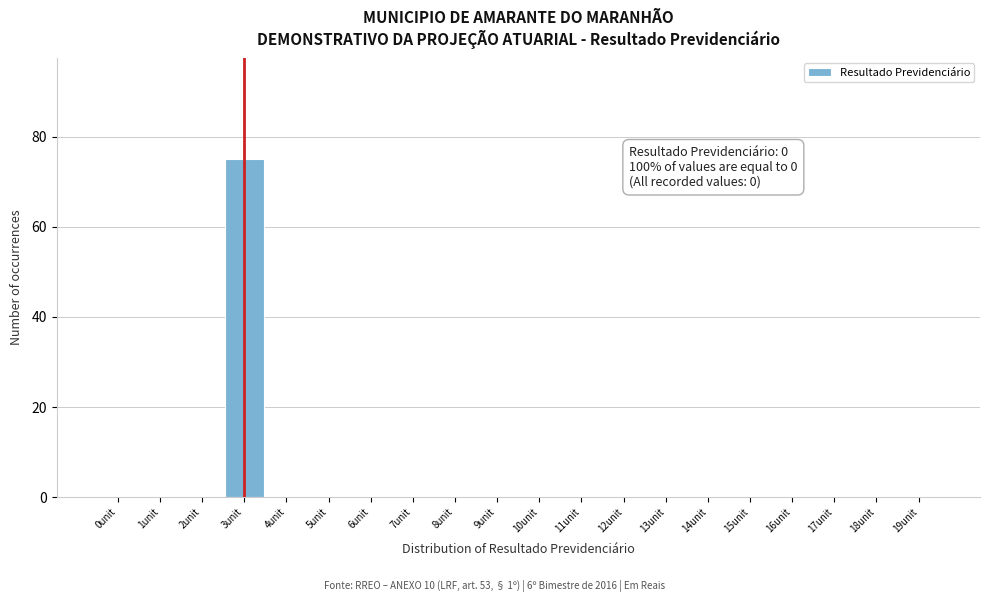

Reading left to right, what are all the values shown in this chart?

0unit=0	1unit=0	2unit=0	3unit=75	4unit=0	5unit=0	6unit=0	7unit=0	8unit=0	9unit=0	10unit=0	11unit=0	12unit=0	13unit=0	14unit=0	15unit=0	16unit=0	17unit=0	18unit=0	19unit=0